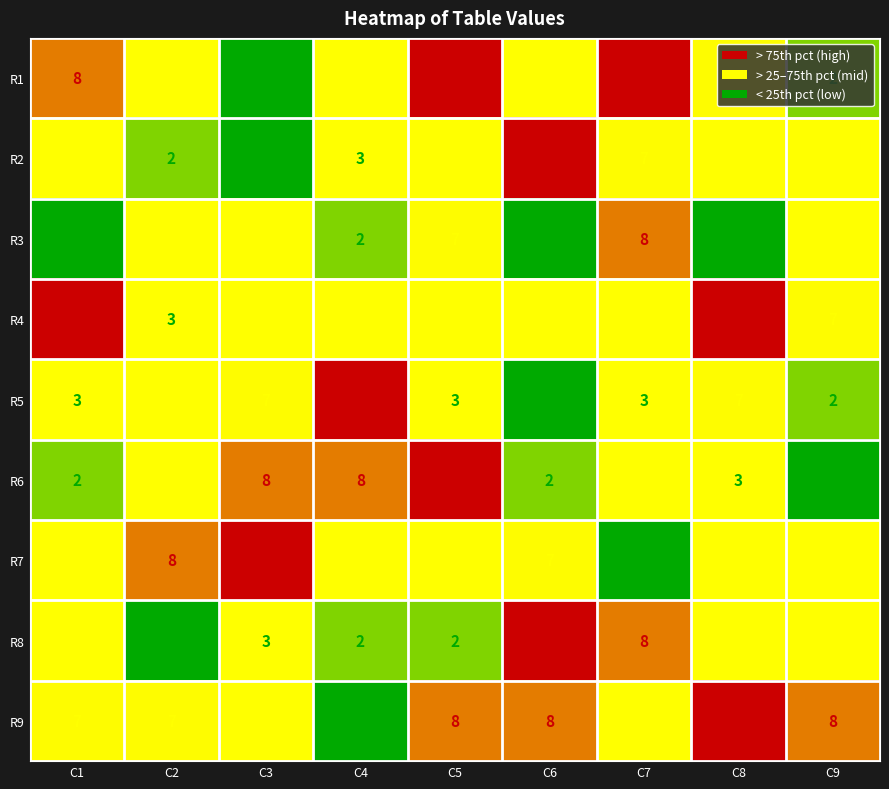

What is the difference between the maximum and second lowest values in the R4 series?

5